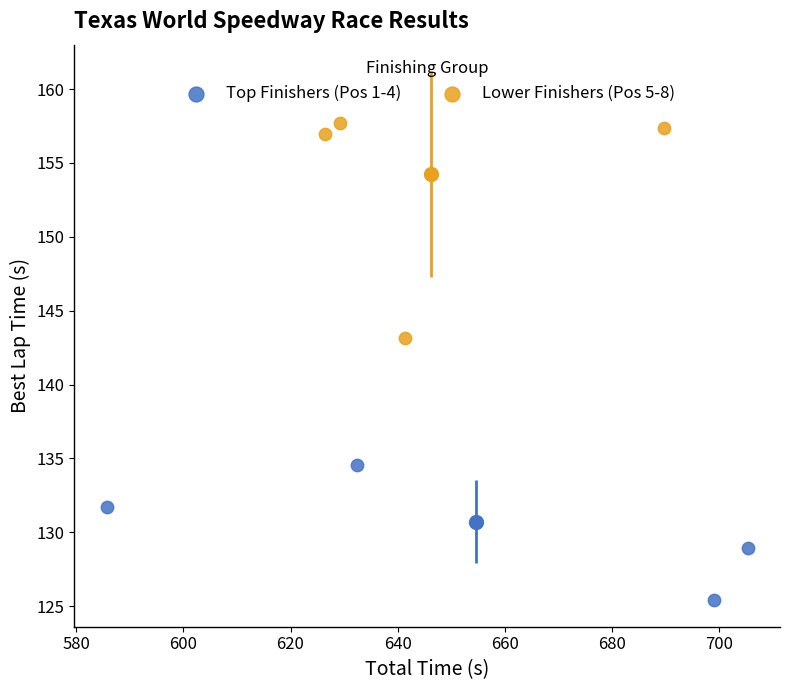

Which series reaches the maximum Y coordinate?

Lower Finishers (Pos 5-8)